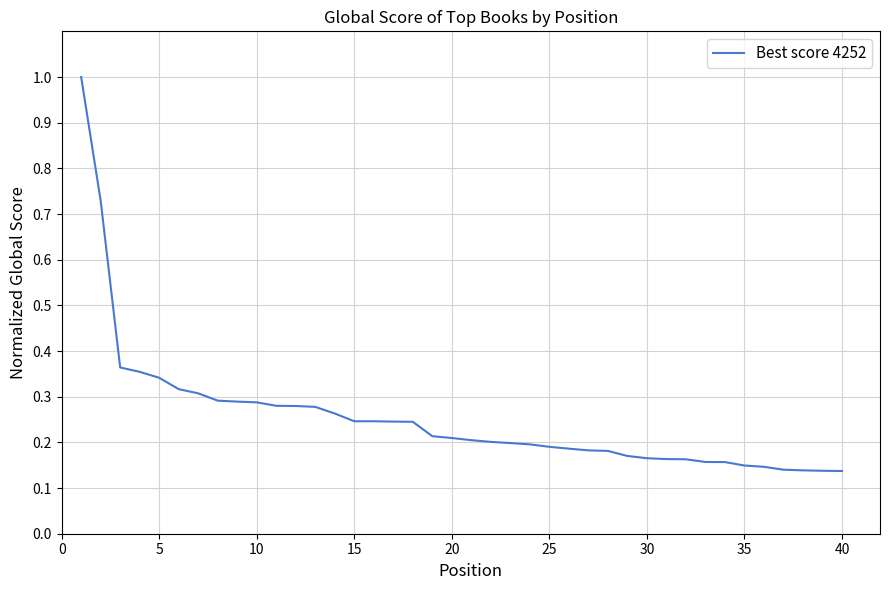

What is the maximum value shown in the chart?

1.0